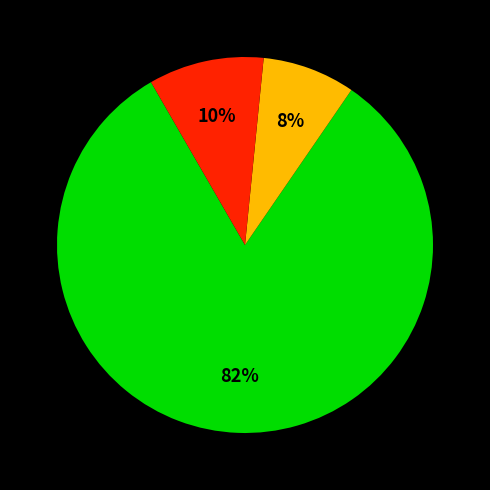

Is there any slice that represents more than half of the pie?

Yes